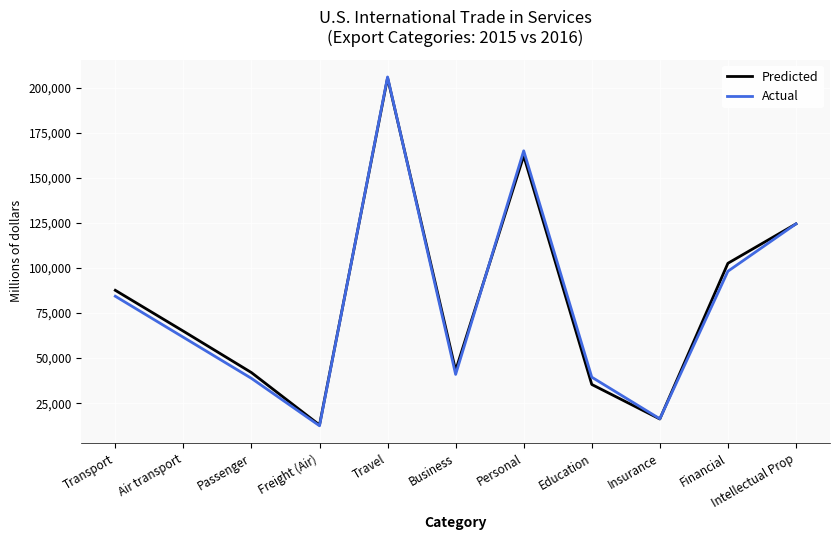

Where is Predicted nearest to the value 109162?

Financial